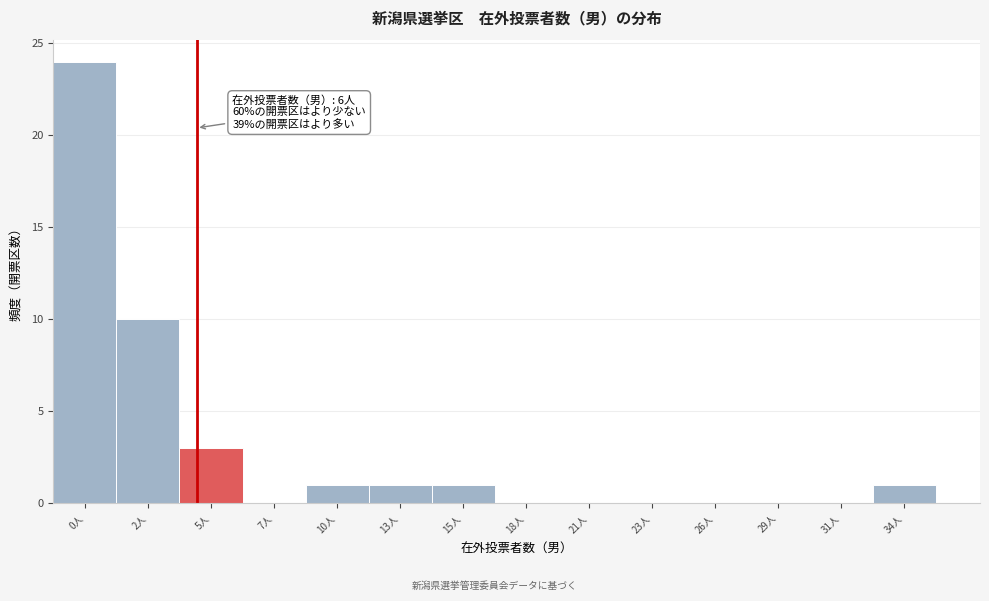

Reading left to right, what are all the values shown in this chart?

0人=24	2人=10	5人=3	7人=0	10人=1	13人=1	15人=1	18人=0	21人=0	23人=0	26人=0	29人=0	31人=0	34人=1